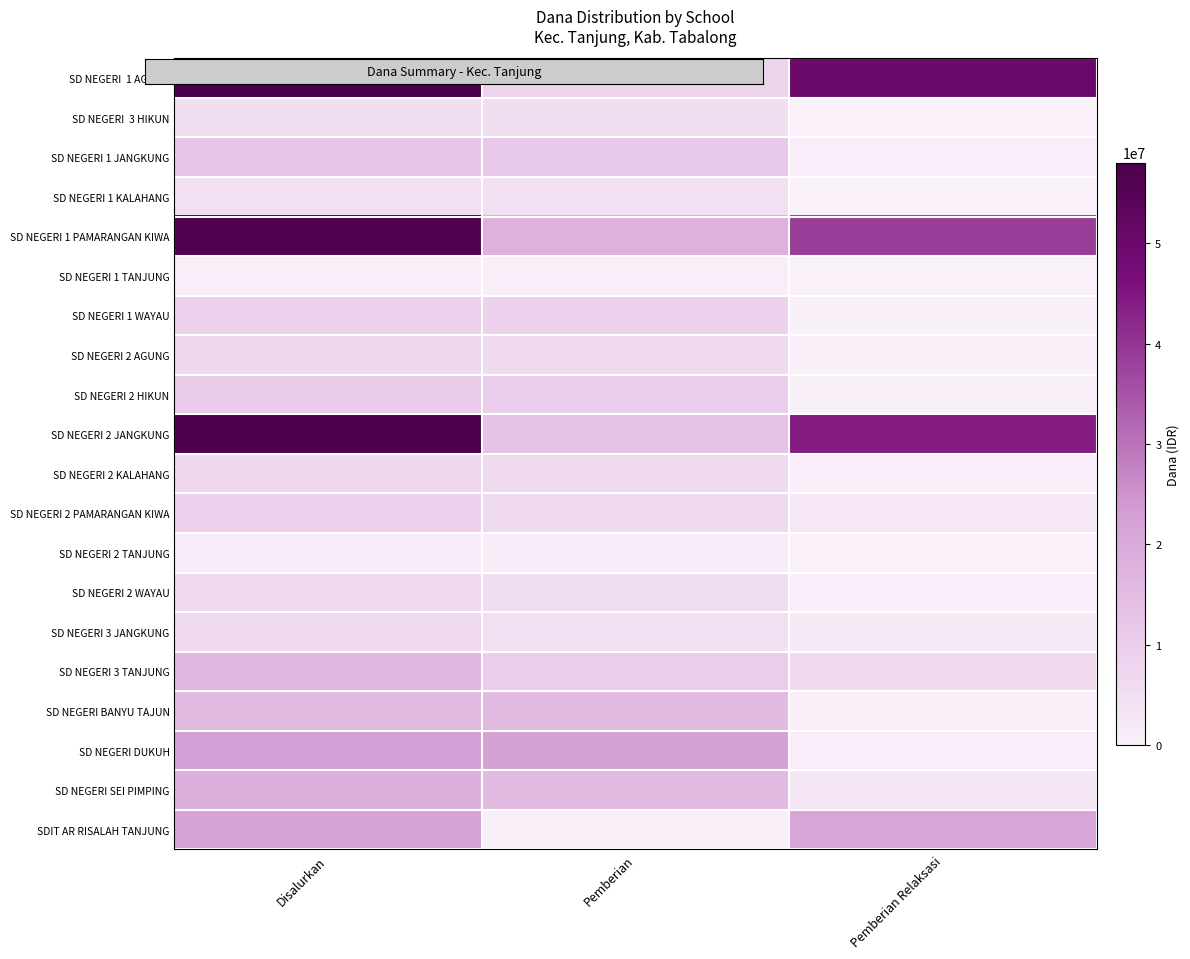

Which series has the largest total across all categories?

SD NEGERI 1 AGUNG